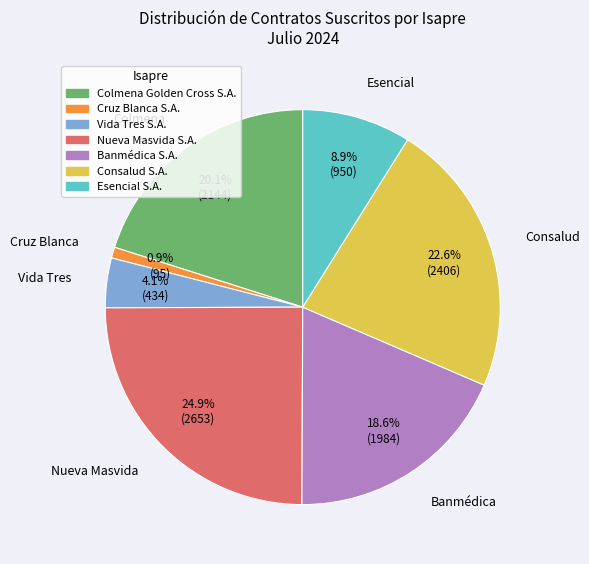

Is Colmena the majority of the pie?

No